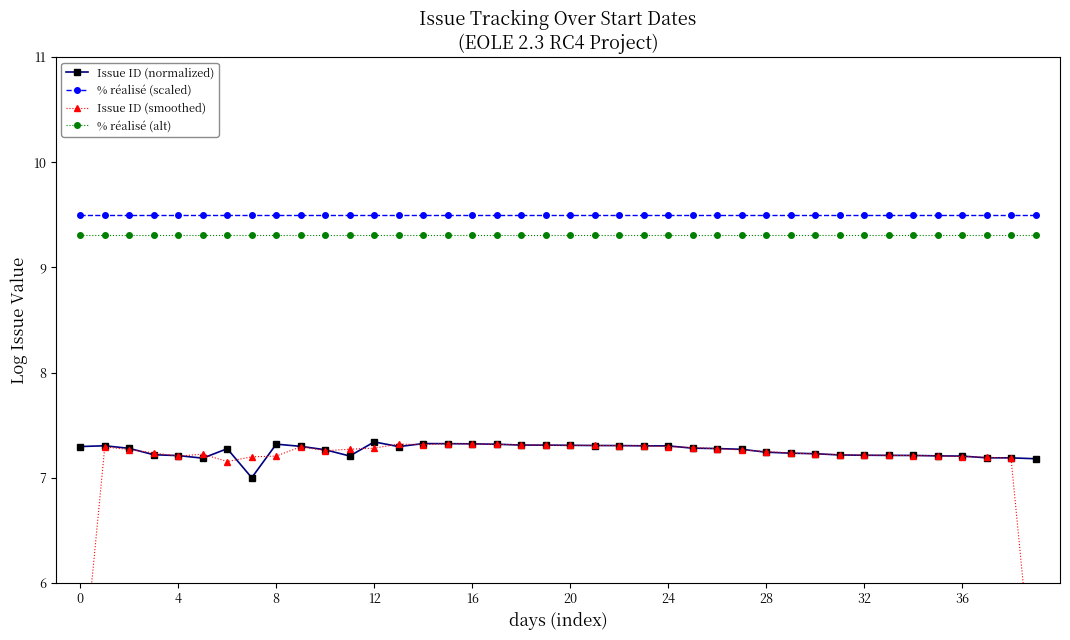

True or false: % réalisé (alt) and % réalisé (scaled) cross at least once.

False